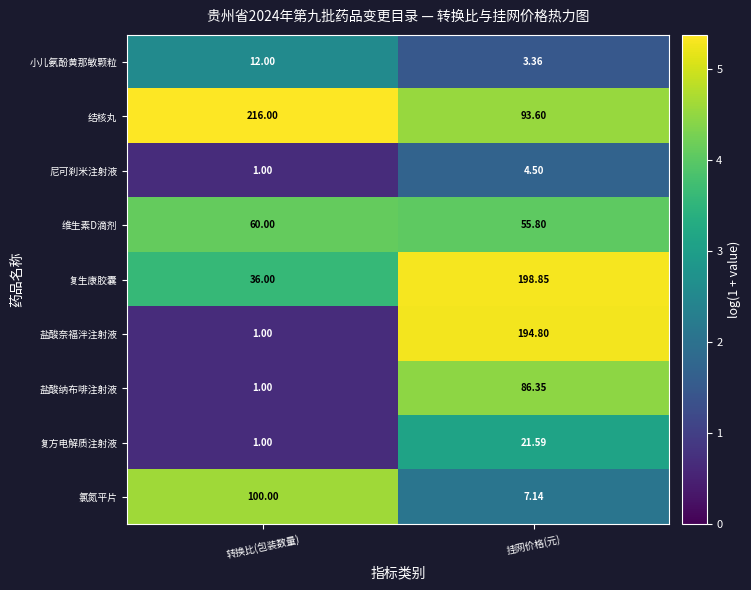

Rank the series by their maximum value, from highest to lowest.

结核丸, 复生康胶囊, 盐酸奈福泮注射液, 氯氮平片, 盐酸纳布啡注射液, 维生素D滴剂, 复方电解质注射液, 小儿氨酚黄那敏颗粒, 尼可刹米注射液